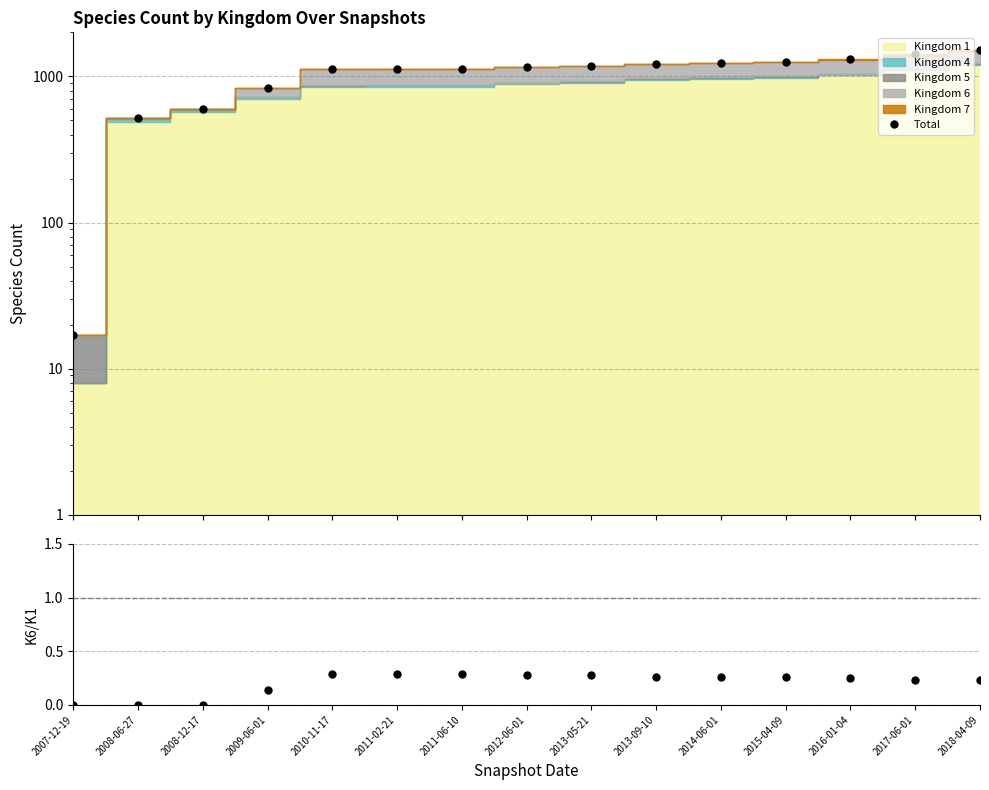

In K6/K1, how many points are higher than both neighbors (excluding endpoints)?

1